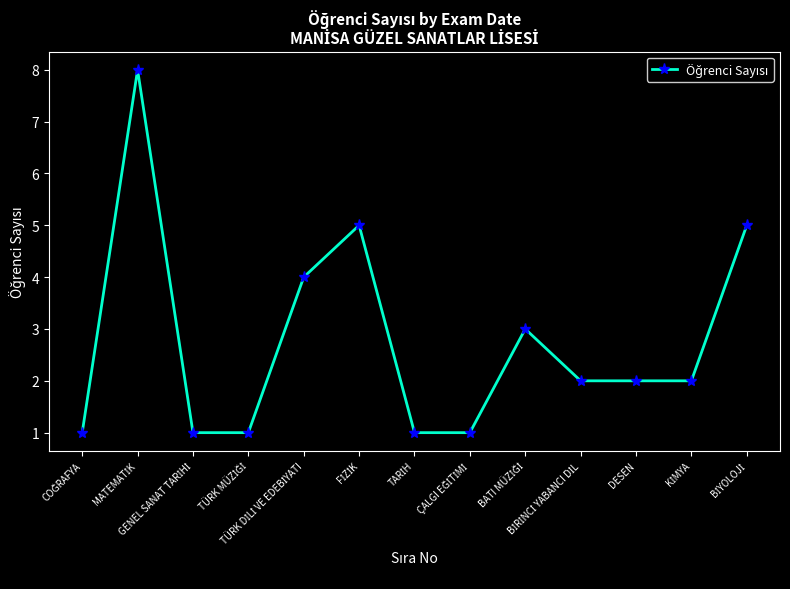

What is the value of the 9th point from the left?

3